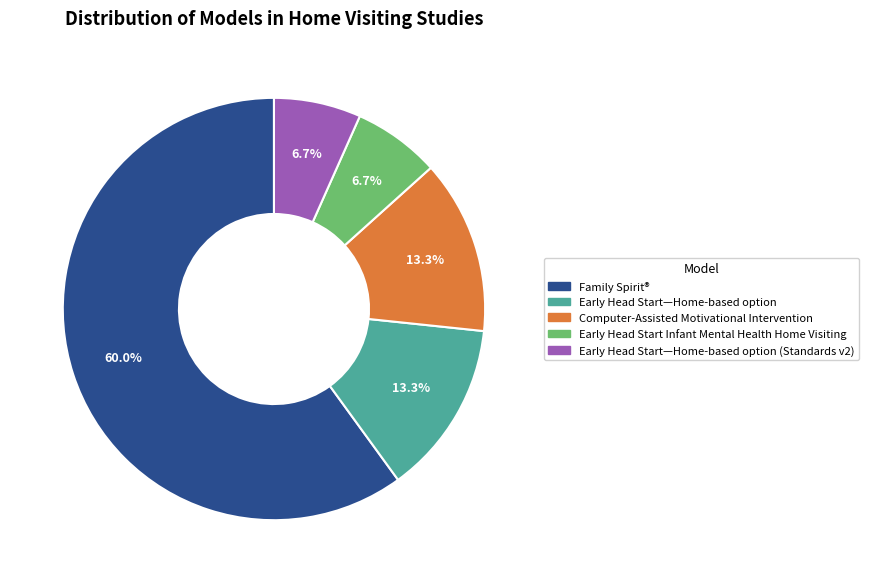

Is there any slice that represents more than half of the pie?

Yes